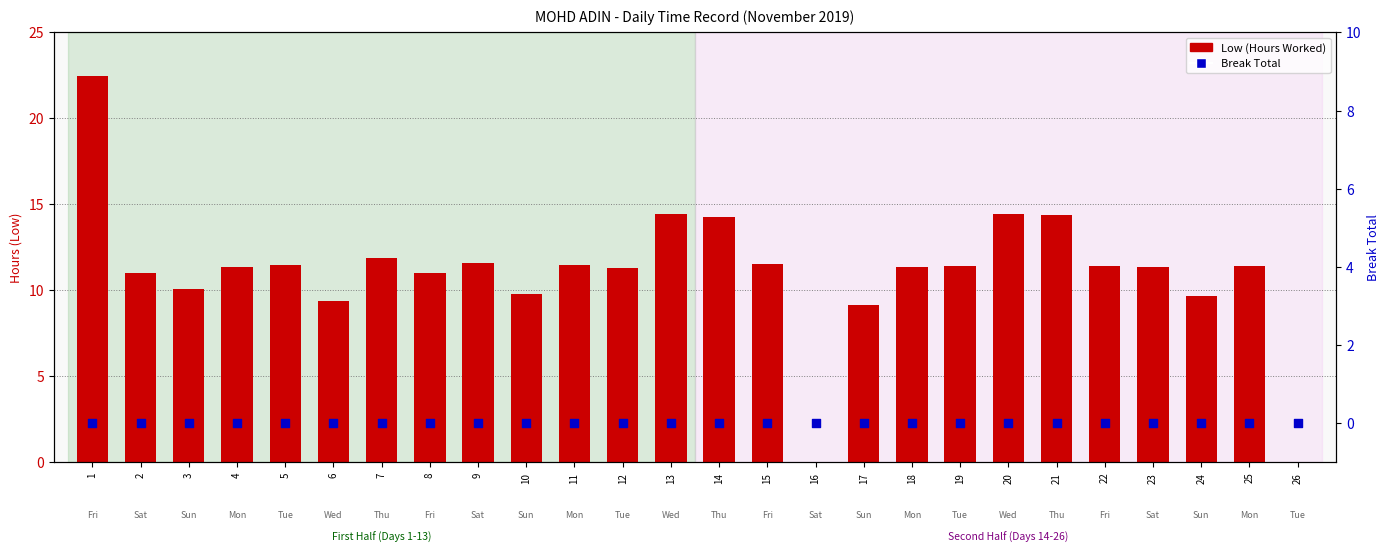

At which category is the sum across all series the highest?

1